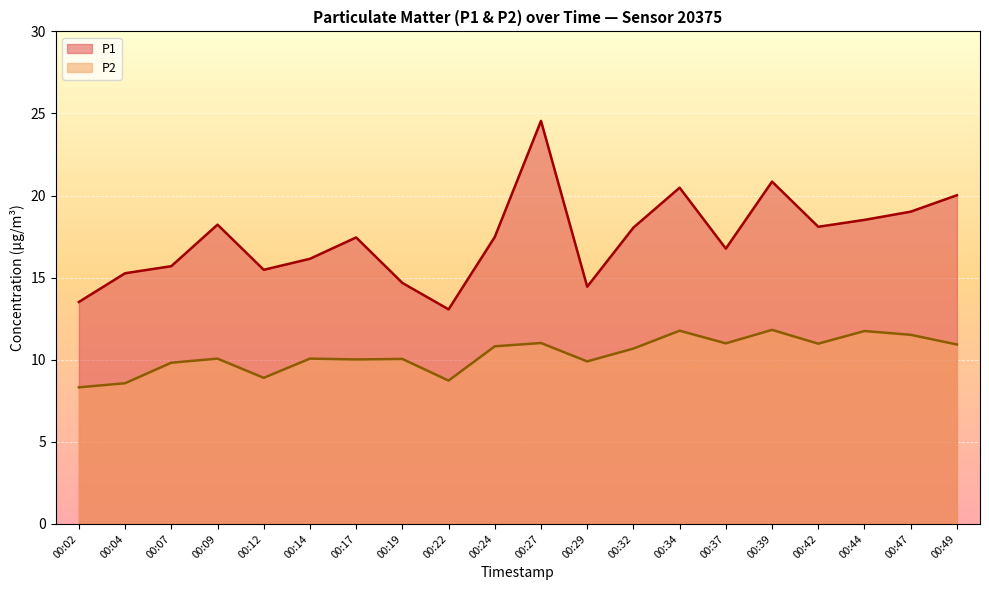

Reading right to left, list all the values displayed in this chart.

P1: 00:49=20.0	00:47=19.0	00:44=18.5	00:42=18.1	00:39=20.9	00:37=16.8	00:34=20.5	00:32=18.1	00:29=14.4	00:27=24.6	00:24=17.5	00:22=13.1	00:19=14.7	00:17=17.4	00:14=16.1	00:12=15.5	00:09=18.2	00:07=15.7	00:04=15.3	00:02=13.5
P2: 00:49=10.9	00:47=11.5	00:44=11.8	00:42=11.0	00:39=11.8	00:37=11.0	00:34=11.8	00:32=10.7	00:29=9.9	00:27=11.0	00:24=10.8	00:22=8.7	00:19=10.1	00:17=10.0	00:14=10.1	00:12=8.9	00:09=10.1	00:07=9.8	00:04=8.6	00:02=8.3